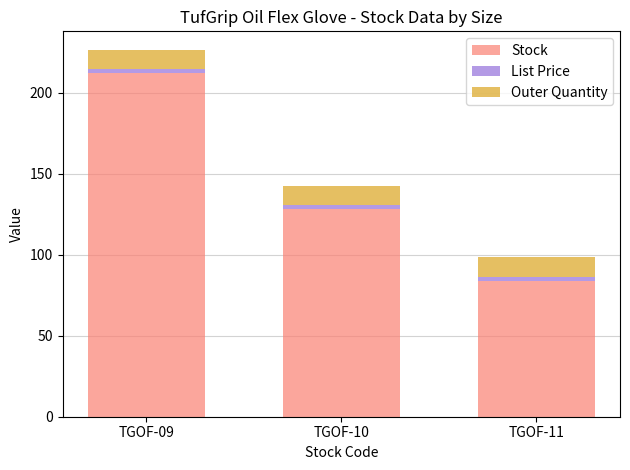

What is the difference between the maximum and second lowest values in the Stock series?

84.0